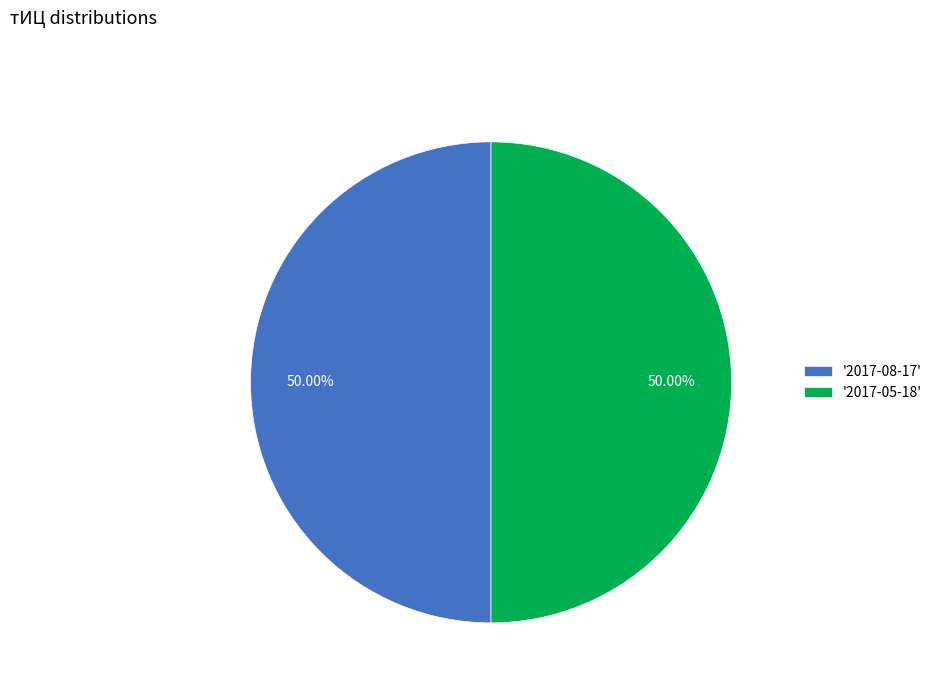

What is the ratio of the value at '2017-08-17' to the value at '2017-05-18'?

1.0